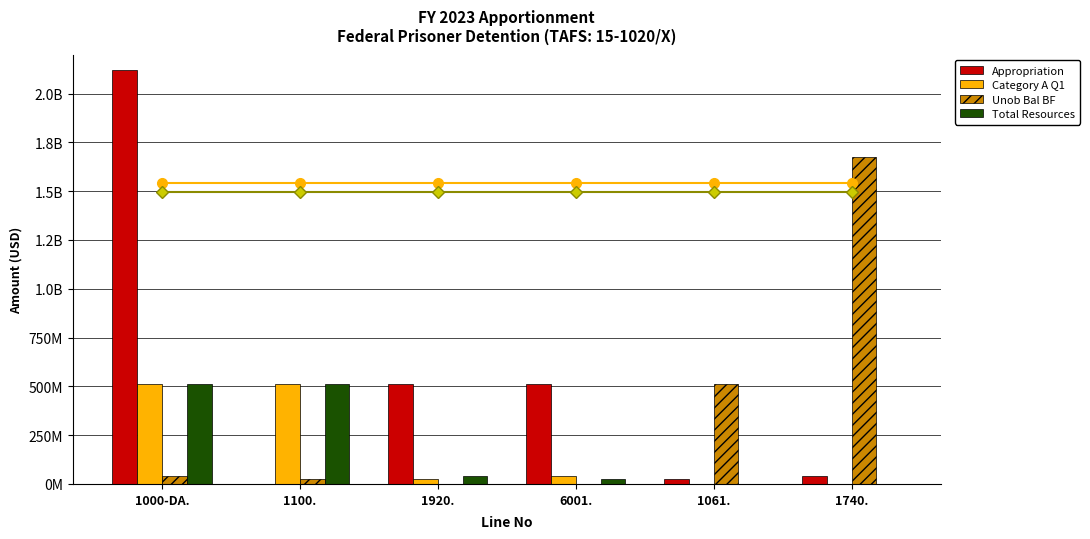

What is the greatest value displayed?

2123015000